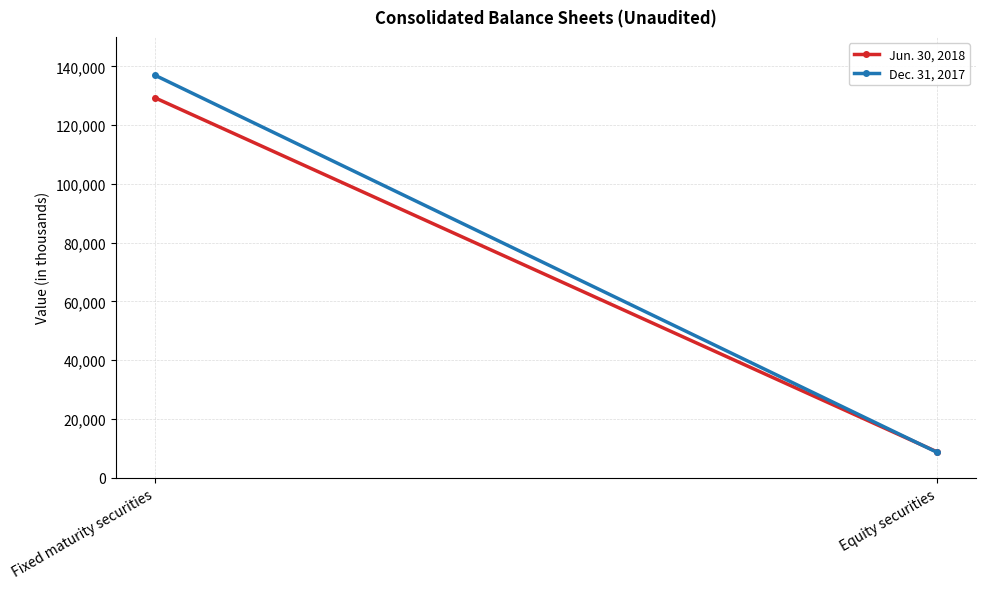

Which series changed the most between Fixed maturity securities and Equity securities?

Dec. 31, 2017